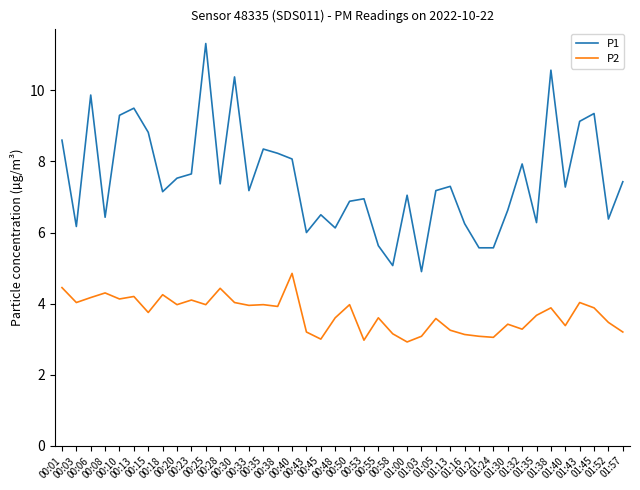

What is the difference between the highest and lowest values at 01:38?

6.7